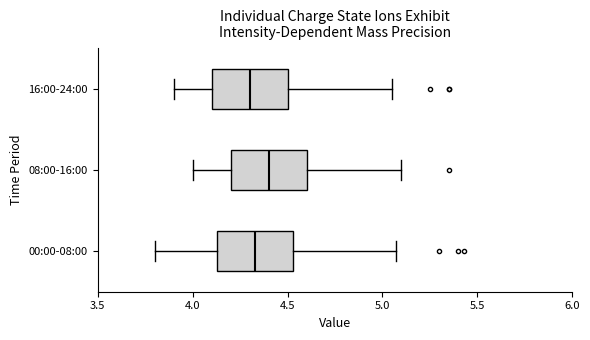

Reading bottom to top, transcribe this box plot: for each box, give where its median line is, the range the box spans, and where its two whiskers end, as read against the x-axis. The values are not printed on the chart, so give them approximately, as read against the axis.

00:00-08:00: median 4.35, box 4.15 to 4.55, whiskers 3.80 to 5.05
08:00-16:00: median 4.40, box 4.20 to 4.60, whiskers 4.00 to 5.10
16:00-24:00: median 4.30, box 4.10 to 4.50, whiskers 3.90 to 5.05